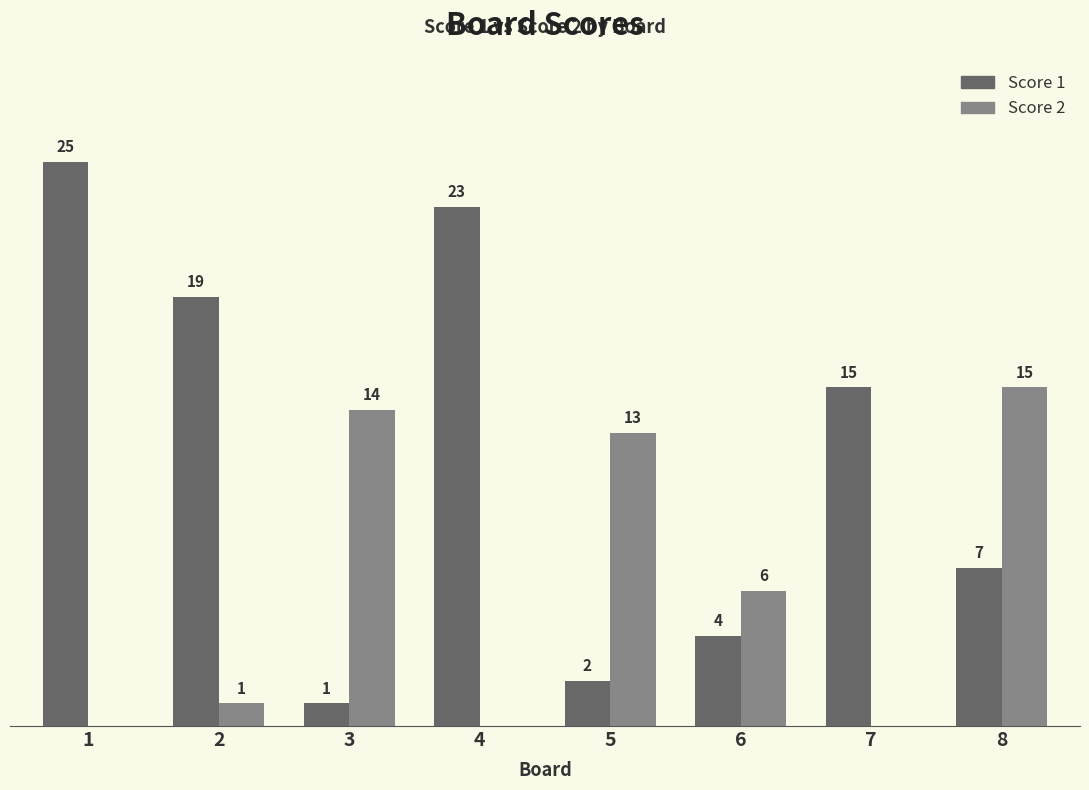

Is the value of Score 2 at 1 greater than the value of Score 1 at 6?

No